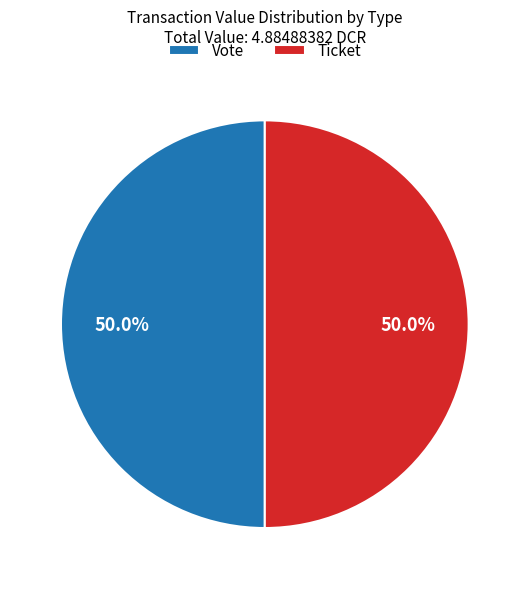

Count the number of slices in the pie.

2